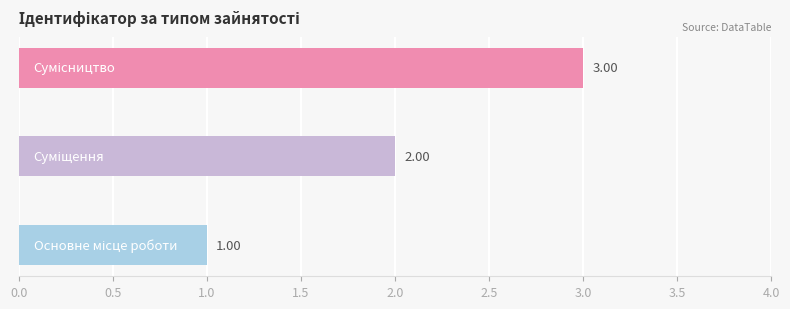

What is the average value?

2